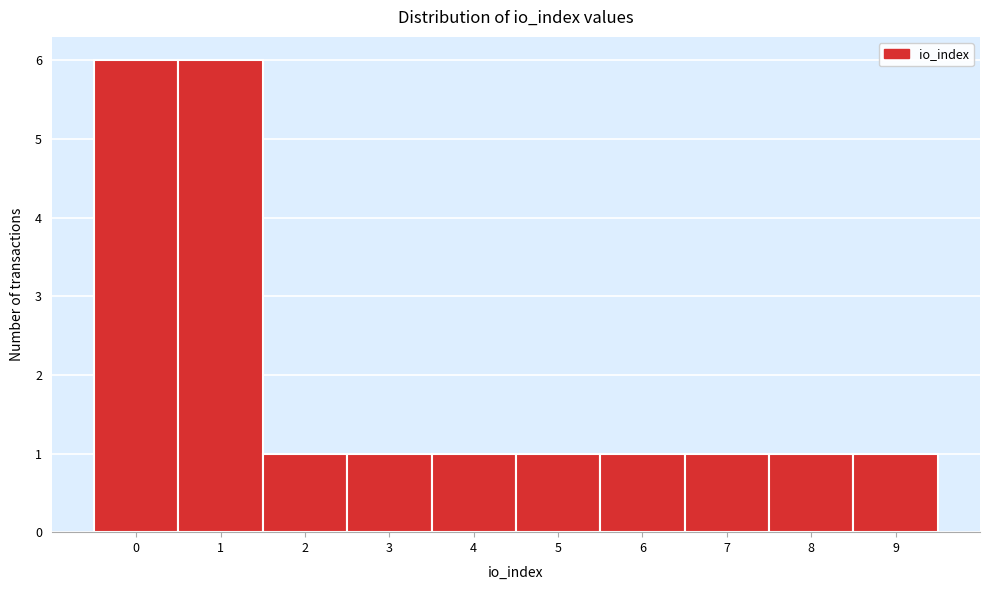

Reading left to right, list every bar in this chart as the range it spans on the x-axis followed by its height. The values are not printed on the chart, so give them approximately, as read against the axis.

-0.5 to 0.5: 6
0.5 to 1.5: 6
1.5 to 2.5: 1
2.5 to 3.5: 1
3.5 to 4.5: 1
4.5 to 5.5: 1
5.5 to 6.5: 1
6.5 to 7.5: 1
7.5 to 8.5: 1
8.5 to 9.5: 1